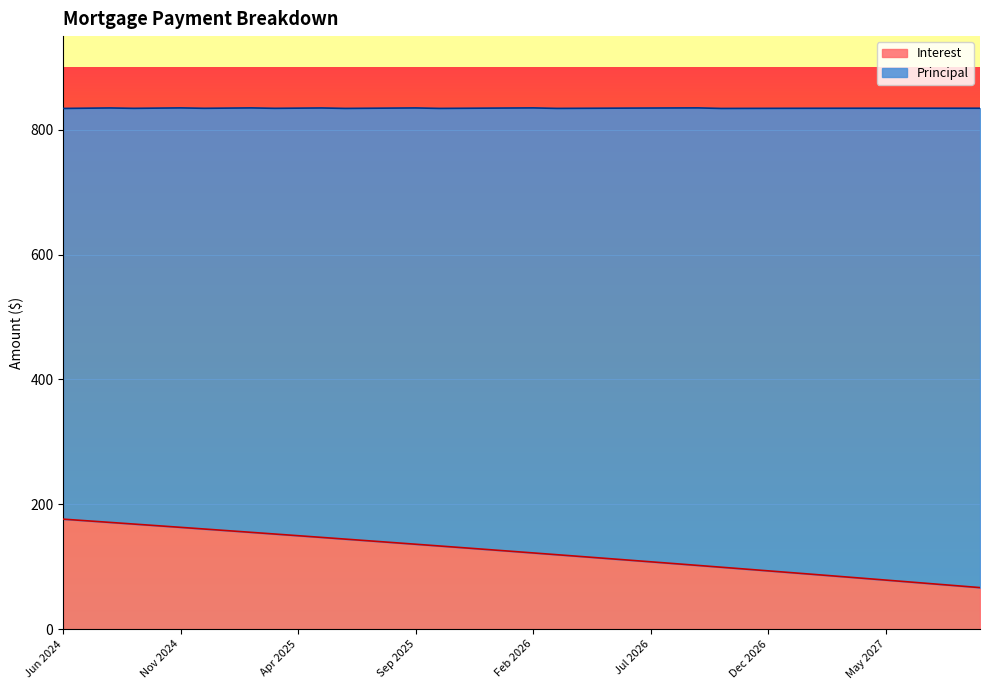

How many data points are less than 124?

20